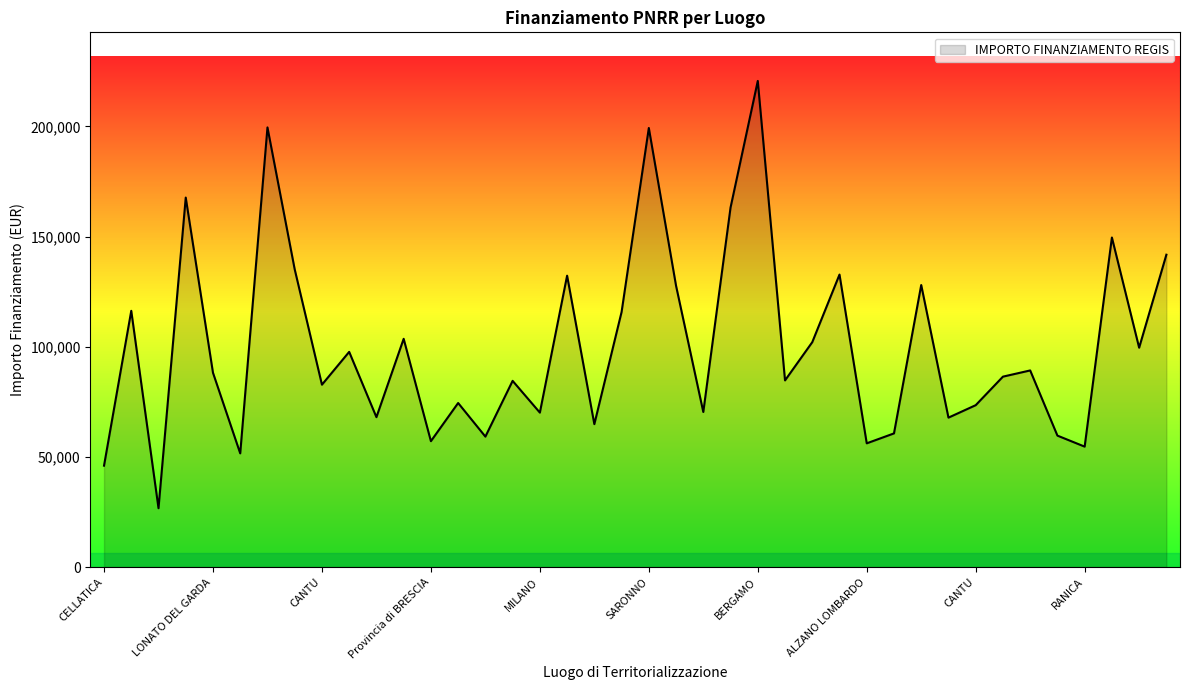

True or false: the data has more than 2 interior local peaks.

True